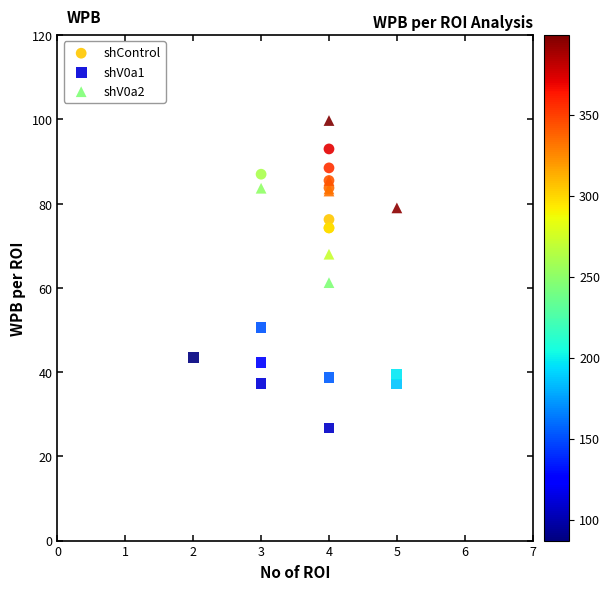

Which series reaches the minimum Y coordinate?

shV0a1